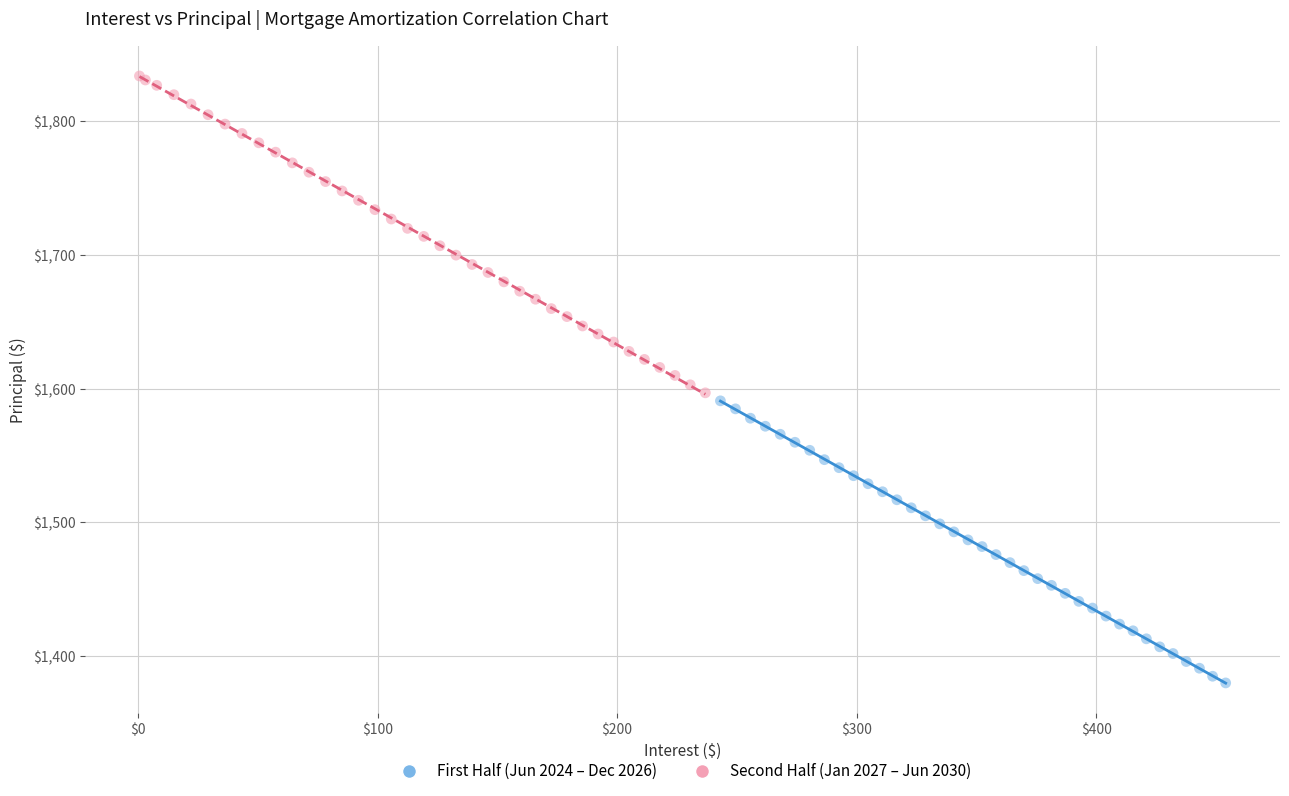

Which series contains the highest Y value?

Second Half (Jan 2027 – Jun 2030)